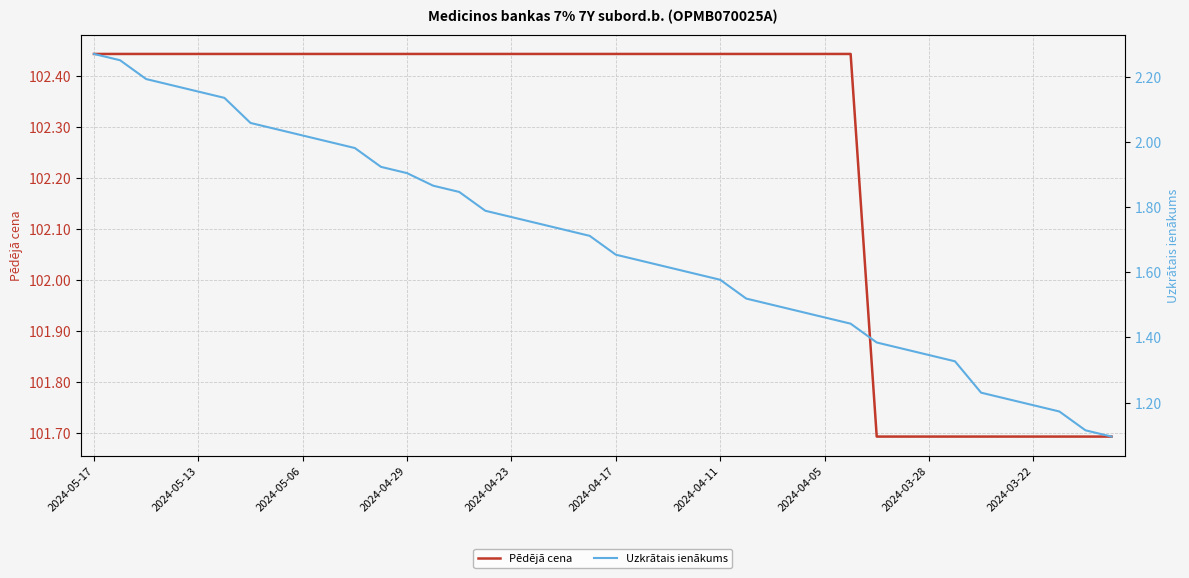

True or false: Uzkrātais ienākums and Pēdējā cena cross at least once.

False